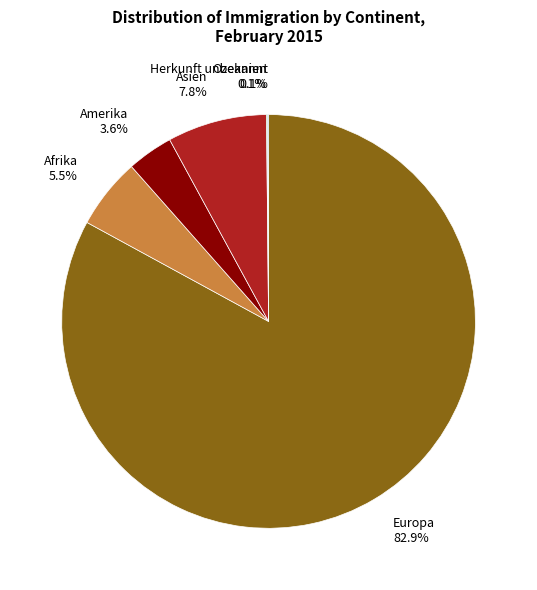

Does any single category account for the majority?

Yes